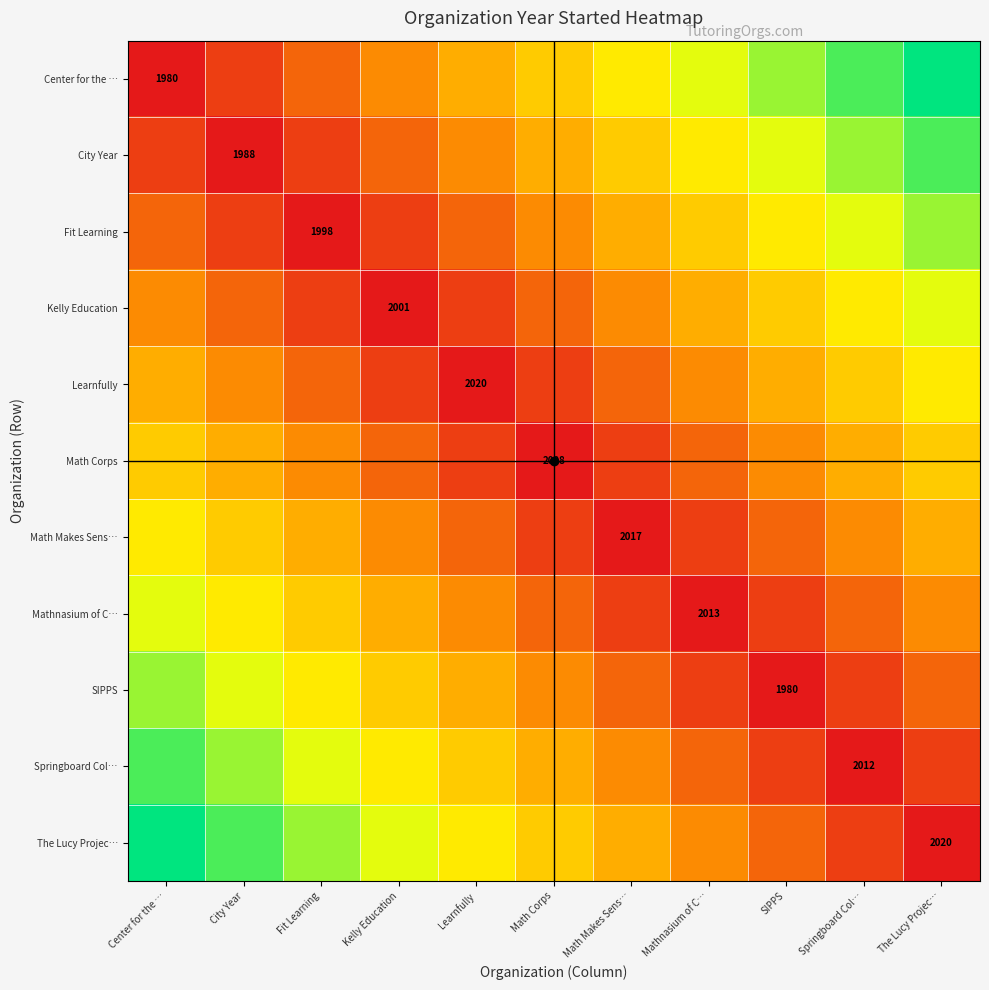

At how many categories does at least one series exceed 0?

11